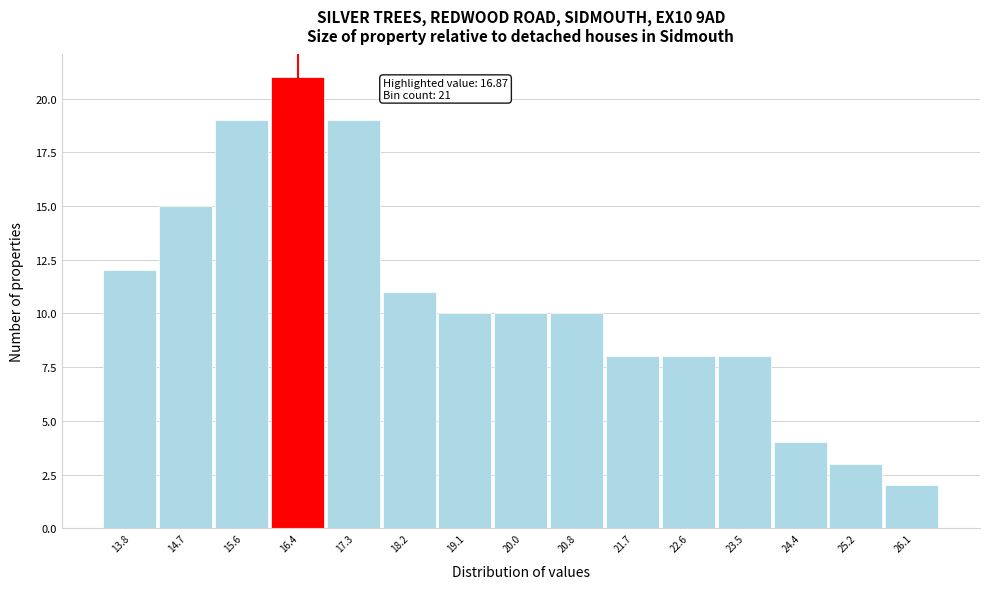

Reading left to right, transcribe all the data shown in this chart.

13.8=12	14.7=15	15.6=19	16.4=21	17.3=19	18.2=11	19.1=10	20.0=10	20.8=10	21.7=8	22.6=8	23.5=8	24.4=4	25.2=3	26.1=2